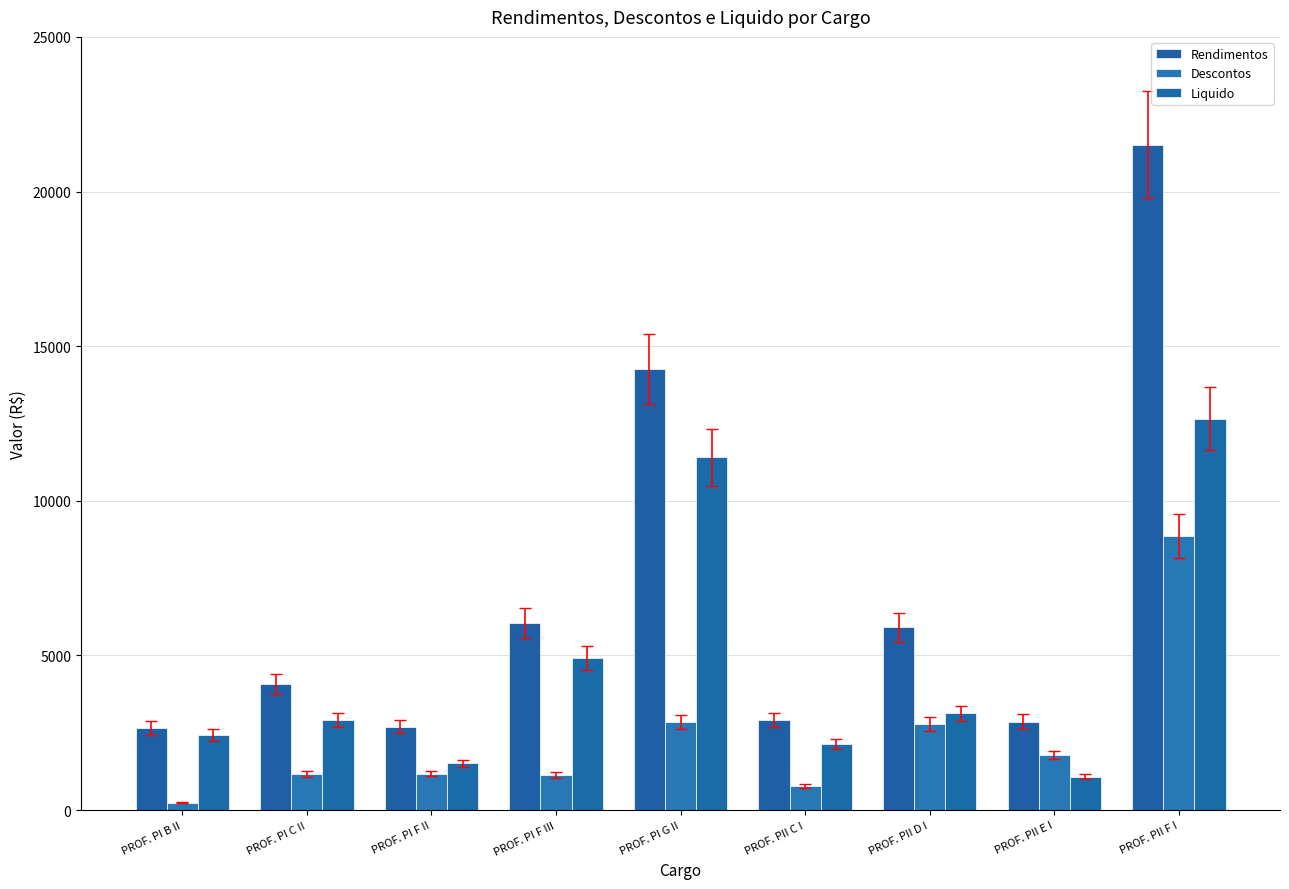

What is the sum of the Liquido values at PROF. PII E I and PROF. PI C II?

4000.4